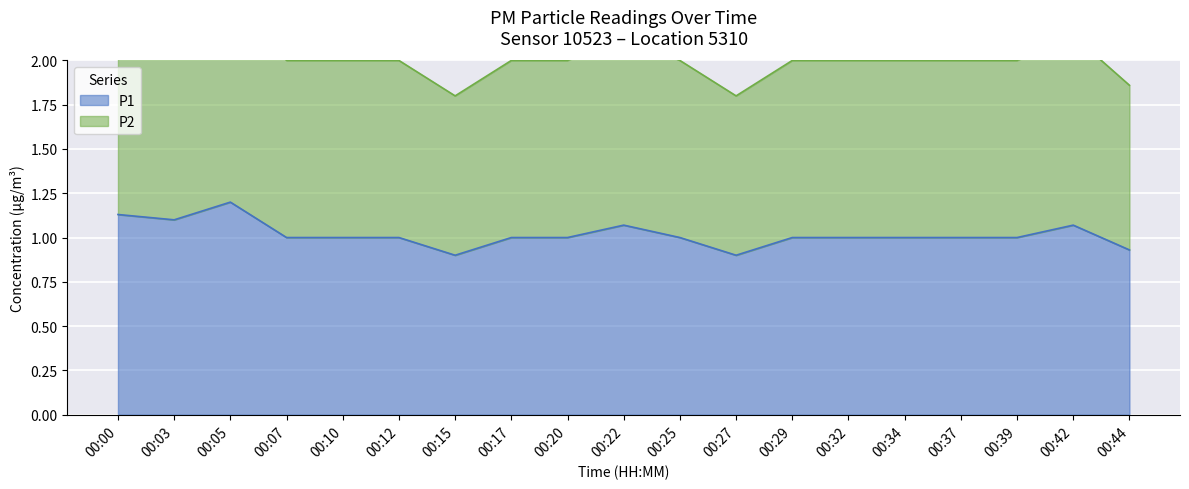

True or false: P1 and P2 intersect in this chart.

False